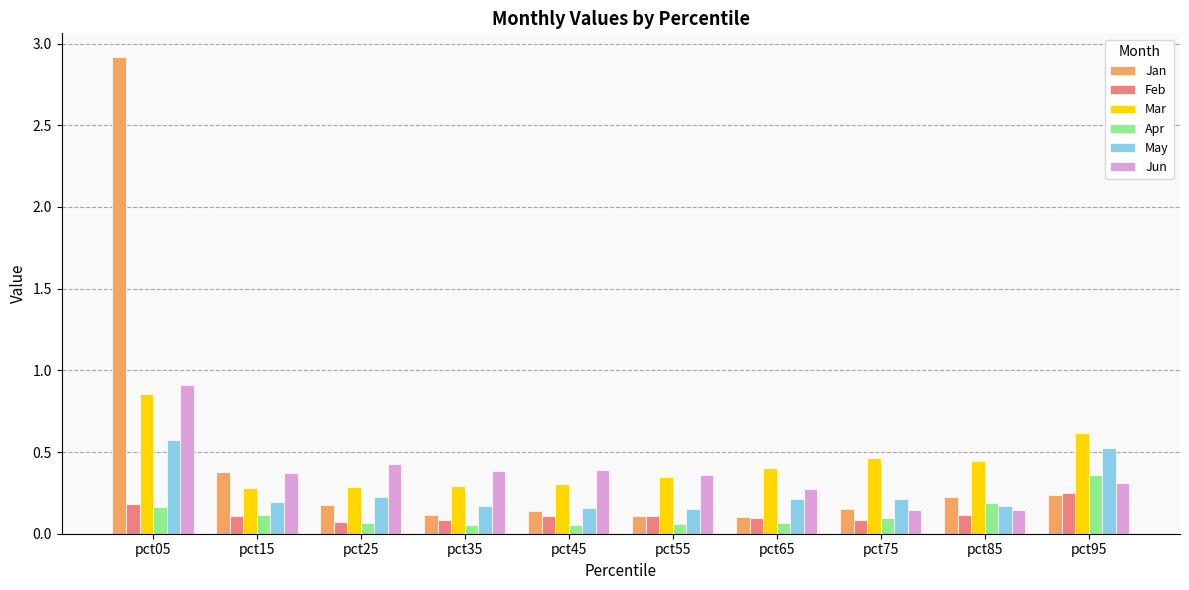

Which series has the widest spread of values?

Jan